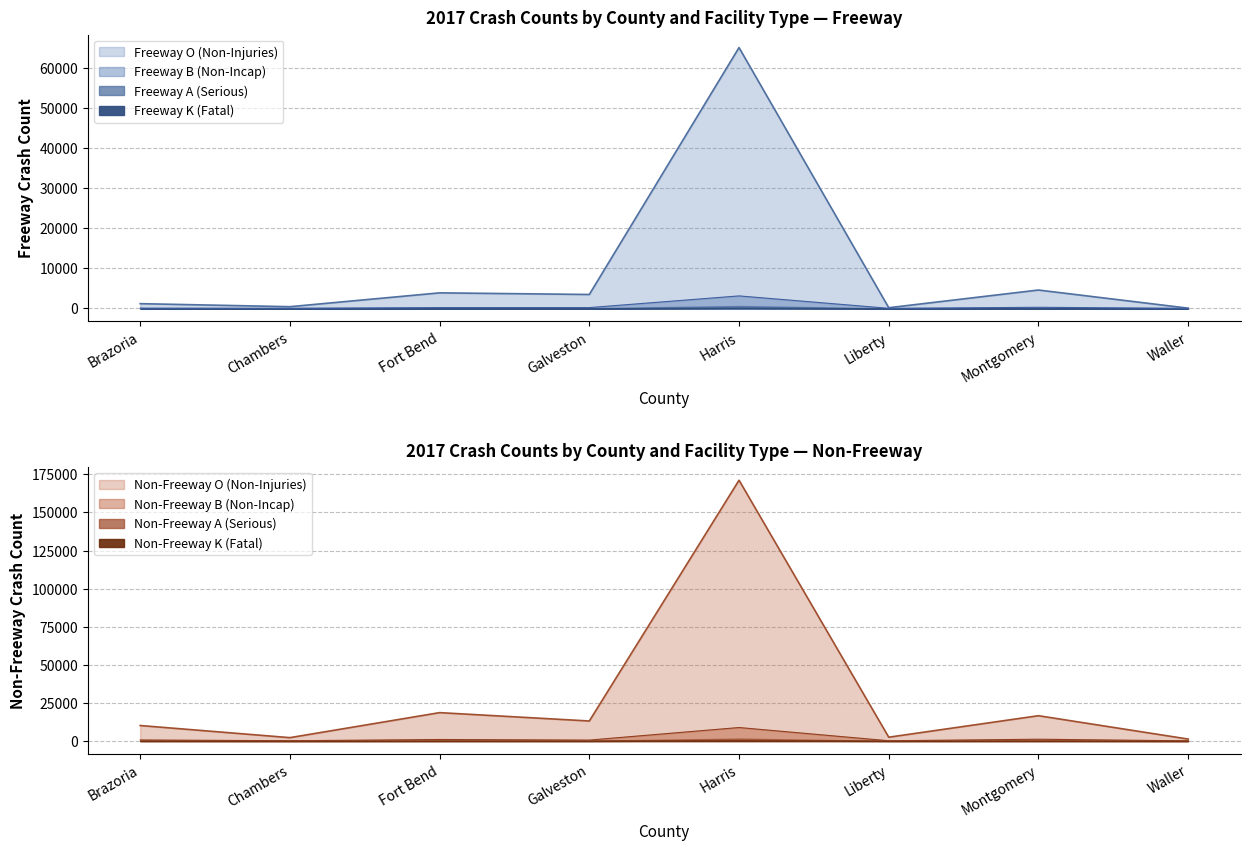

Which has a higher value, Montgomery or Fort Bend?

Montgomery